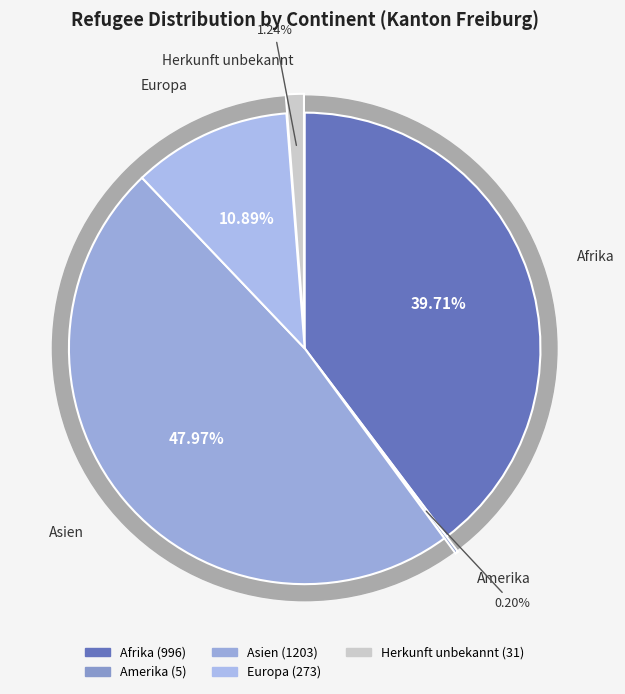

How many segments does this pie chart have?

5